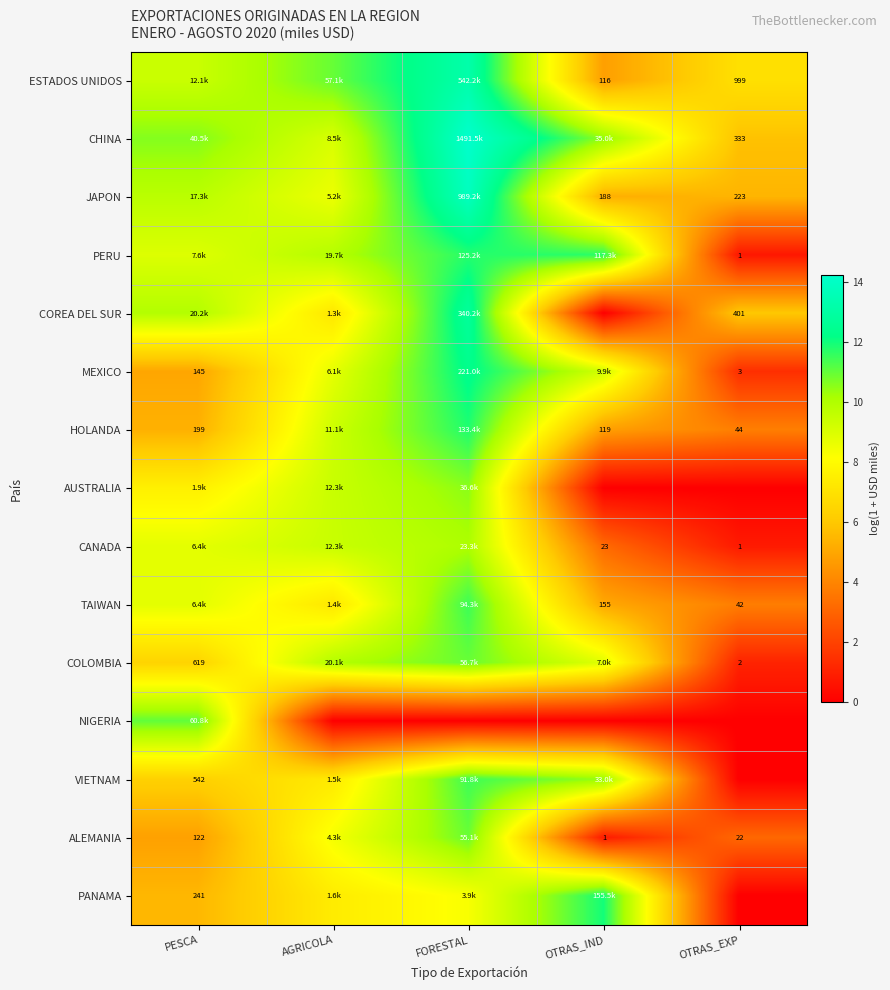

How many categories are shown in the chart?

5